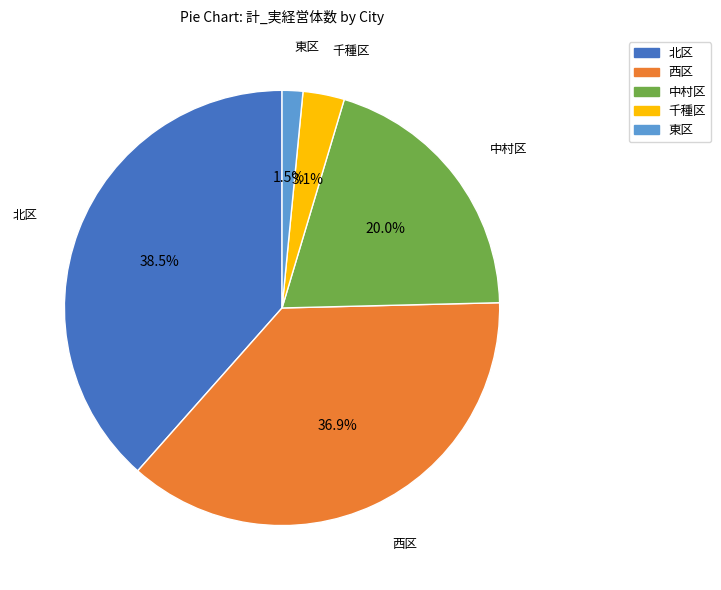

How many segments does this pie chart have?

5